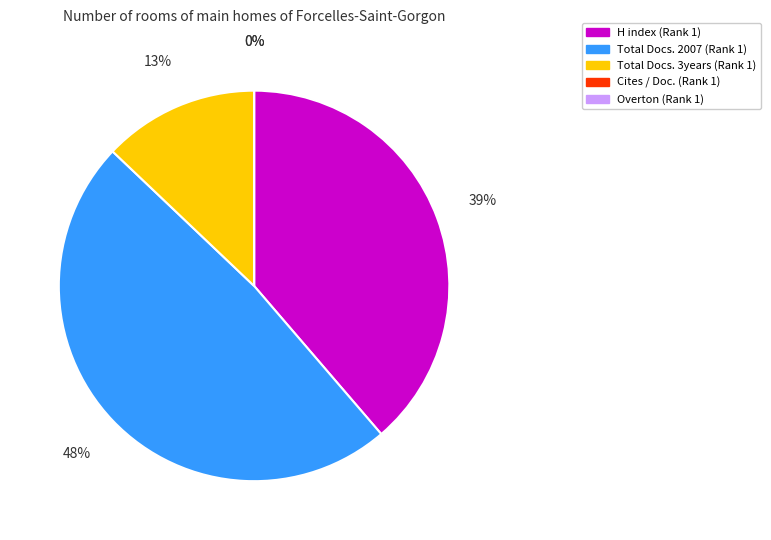

What is the total percentage of Total Docs. 3years (Rank 1) and Overton (Rank 1)?

12.9%